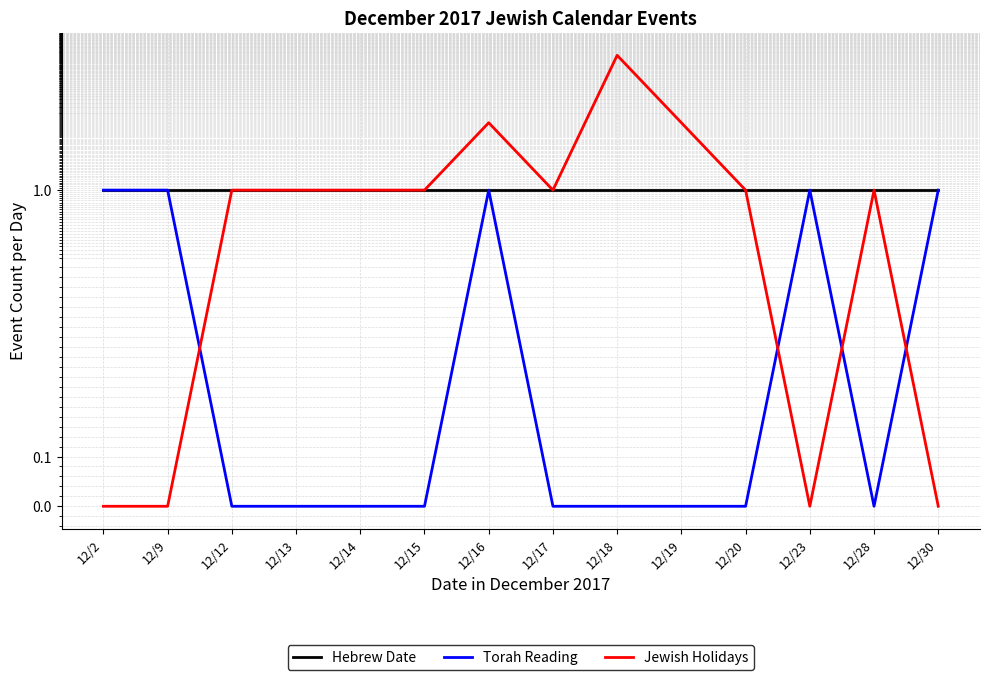

At how many categories does at least one series exceed 3?

1